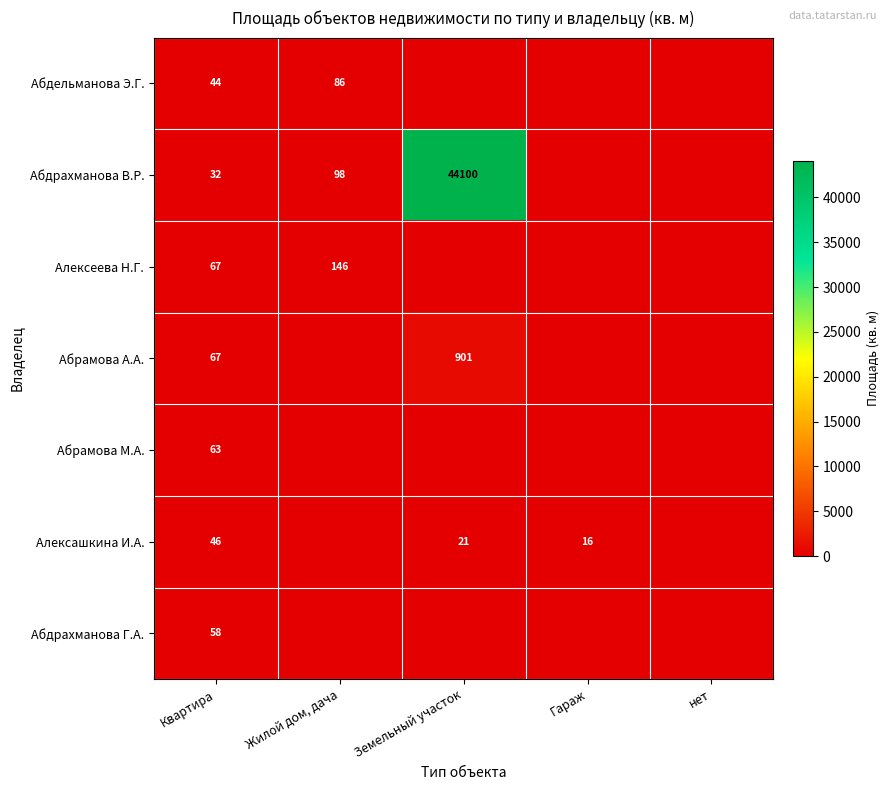

Is the value of Абдрахманова В.Р. at Земельный участок greater than the value of Абдрахманова Г.А. at Квартира?

Yes